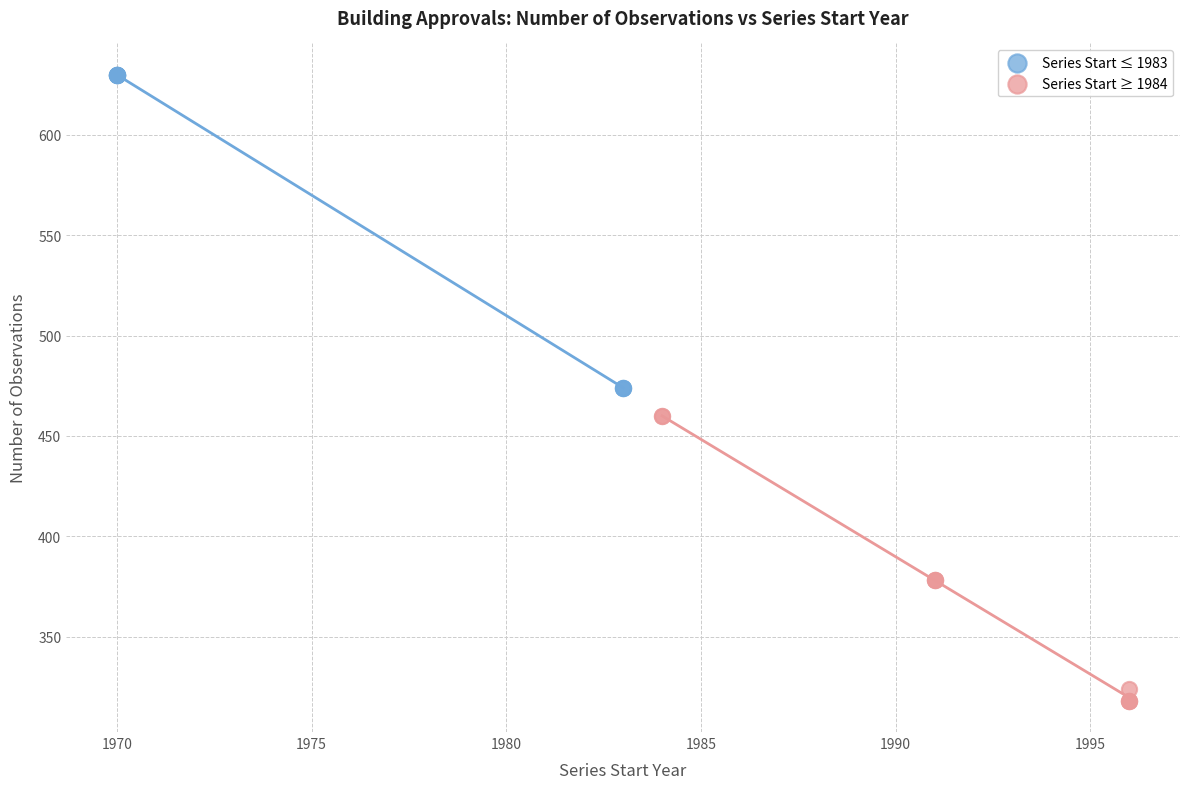

Which series reaches the minimum Y coordinate?

Series Start ≥ 1984